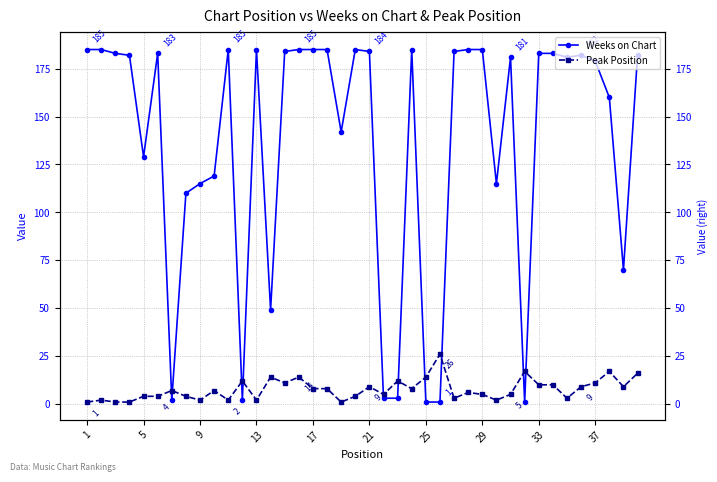

Rank the series by their maximum value, from highest to lowest.

Weeks on Chart, Peak Position